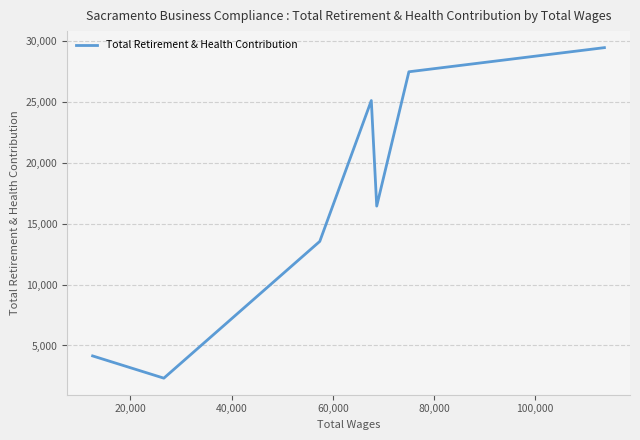

Reading left to right, transcribe all the data shown in this chart.

4144	2316	13554	25127	16454	27491	29474